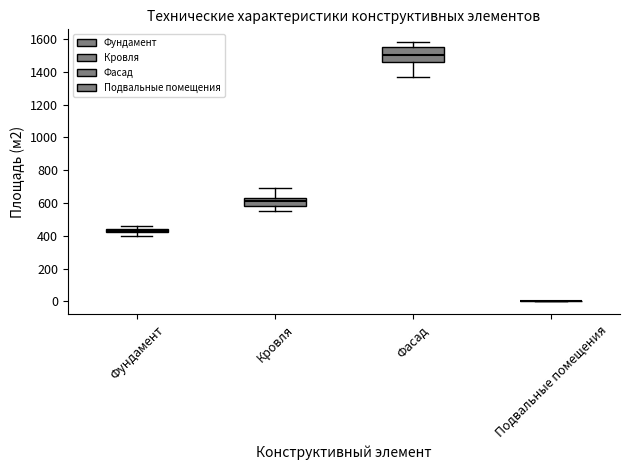

Where does the lower whisker of the box for Фасад end on the y-axis? The values are not printed on the chart, so give them approximately, as read against the axis.

1360